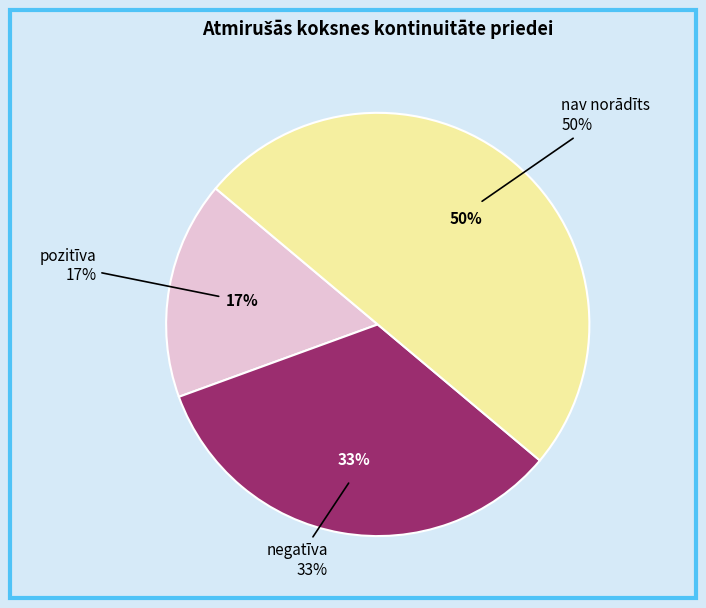

To the nearest percent, what is the combined percentage of pozitīva and negatīva?

50%